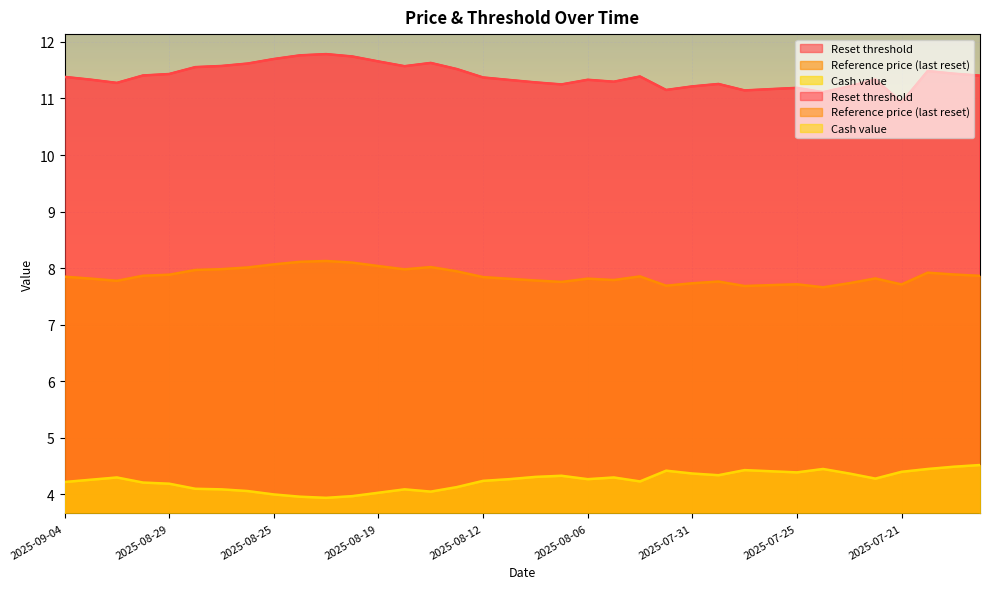

Reading left to right, list all the values displayed in this chart.

Reset threshold: 2025-09-04=11.4	2025-09-03=11.3	2025-09-02=11.3	2025-09-01=11.4	2025-08-29=11.4	2025-08-28=11.6	2025-08-27=11.6	2025-08-26=11.6	2025-08-25=11.7	2025-08-22=11.8	2025-08-21=11.8	2025-08-20=11.7	2025-08-19=11.7	2025-08-18=11.6	2025-08-14=11.6	2025-08-13=11.5	2025-08-12=11.4	2025-08-11=11.3	2025-08-08=11.3	2025-08-07=11.2	2025-08-06=11.3	2025-08-05=11.3	2025-08-04=11.4	2025-08-01=11.2	2025-07-31=11.2	2025-07-30=11.3	2025-07-29=11.1	2025-07-28=11.2	2025-07-25=11.2	2025-07-24=11.1	2025-07-23=11.2	2025-07-22=11.3	2025-07-21=10.9	2025-07-18=11.5	2025-07-17=11.4	2025-07-16=11.4
Reference price (last reset): 2025-09-04=7.8	2025-09-03=7.8	2025-09-02=7.8	2025-09-01=7.9	2025-08-29=7.9	2025-08-28=8.0	2025-08-27=8.0	2025-08-26=8.0	2025-08-25=8.1	2025-08-22=8.1	2025-08-21=8.1	2025-08-20=8.1	2025-08-19=8.0	2025-08-18=8.0	2025-08-14=8.0	2025-08-13=7.9	2025-08-12=7.8	2025-08-11=7.8	2025-08-08=7.8	2025-08-07=7.8	2025-08-06=7.8	2025-08-05=7.8	2025-08-04=7.9	2025-08-01=7.7	2025-07-31=7.7	2025-07-30=7.8	2025-07-29=7.7	2025-07-28=7.7	2025-07-25=7.7	2025-07-24=7.7	2025-07-23=7.7	2025-07-22=7.8	2025-07-21=7.7	2025-07-18=7.9	2025-07-17=7.9	2025-07-16=7.9
Cash value: 2025-09-04=4.2	2025-09-03=4.3	2025-09-02=4.3	2025-09-01=4.2	2025-08-29=4.2	2025-08-28=4.1	2025-08-27=4.1	2025-08-26=4.1	2025-08-25=4.0	2025-08-22=4.0	2025-08-21=3.9	2025-08-20=4.0	2025-08-19=4.0	2025-08-18=4.1	2025-08-14=4.0	2025-08-13=4.1	2025-08-12=4.2	2025-08-11=4.3	2025-08-08=4.3	2025-08-07=4.3	2025-08-06=4.3	2025-08-05=4.3	2025-08-04=4.2	2025-08-01=4.4	2025-07-31=4.4	2025-07-30=4.3	2025-07-29=4.4	2025-07-28=4.4	2025-07-25=4.4	2025-07-24=4.5	2025-07-23=4.4	2025-07-22=4.3	2025-07-21=4.4	2025-07-18=4.5	2025-07-17=4.5	2025-07-16=4.5